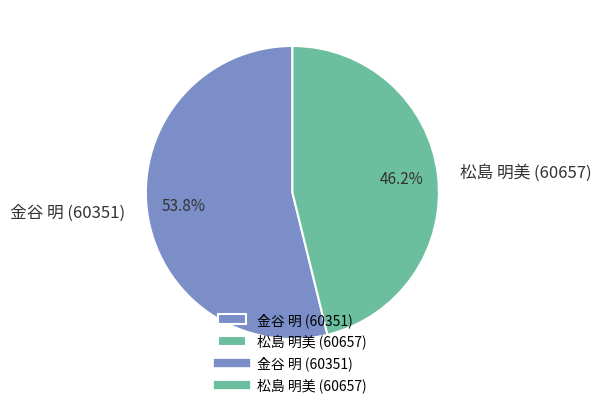

Count the number of slices in the pie.

2